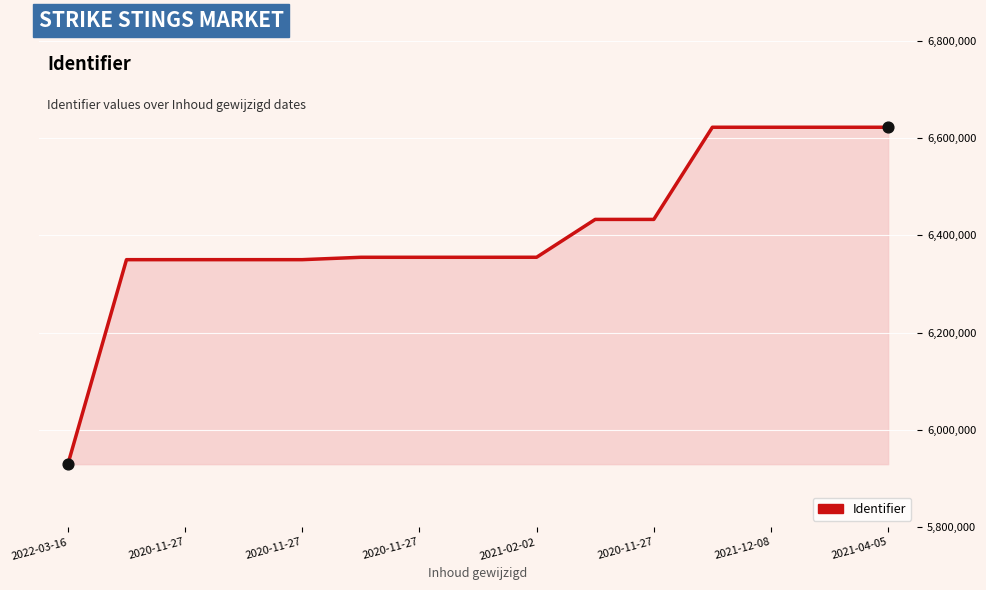

What is the maximum value shown in the chart?

6622439